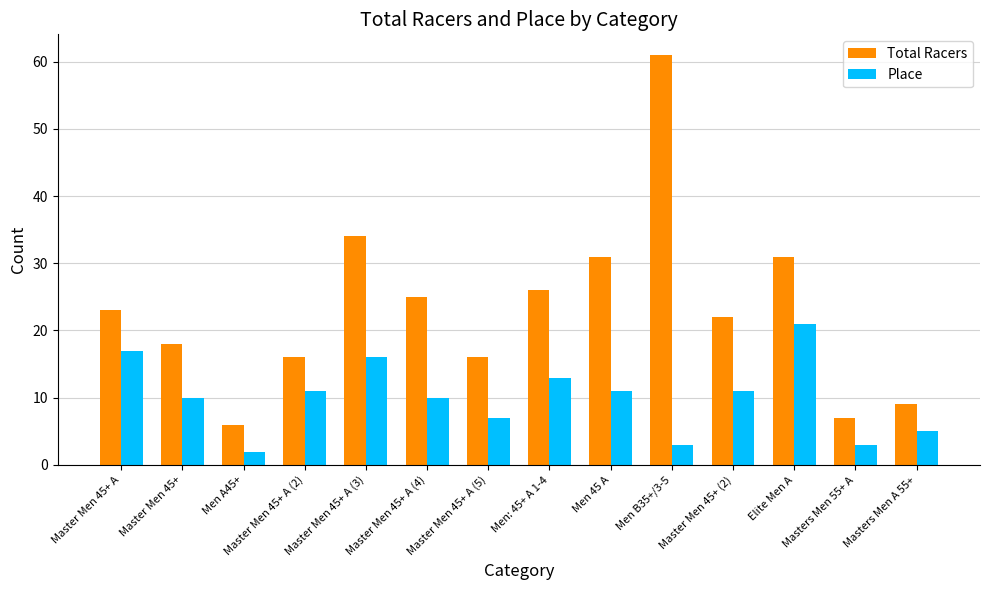

What position from the left is Master Men 45+ A (4)?

6